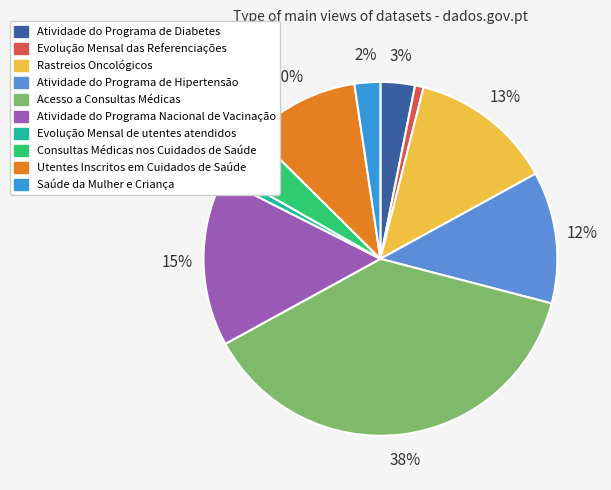

To the nearest percent, what is the average slice percentage?

10%